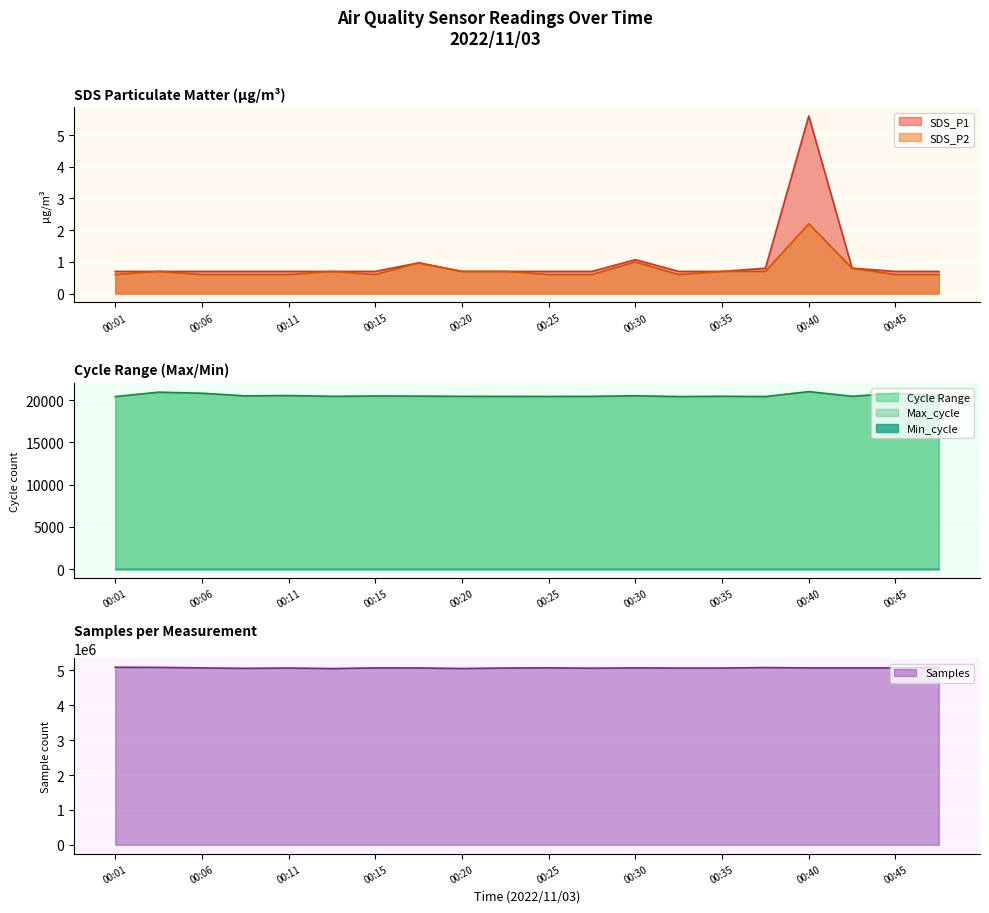

Reading right to left, transcribe all the data shown in this chart.

SDS_P1: 0.7	0.7	0.8	5.6	0.8	0.7	0.7	1.1	0.7	0.7	0.7	0.7	1.0	0.7	0.7	0.7	0.7	0.7	0.7	0.7
SDS_P2: 0.6	0.6	0.8	2.2	0.7	0.7	0.6	1.0	0.6	0.6	0.7	0.7	1.0	0.6	0.7	0.6	0.6	0.6	0.7	0.6
Max_cycle: 20461.0	20826.0	20470.0	21017.0	20437.0	20468.0	20434.0	20528.0	20460.0	20449.0	20456.0	20460.0	20488.0	20503.0	20461.0	20555.0	20515.0	20828.0	20954.0	20432.0
Samples: 5083683.0	5068414.0	5067617.0	5068472.0	5078376.0	5065273.0	5064599.0	5068996.0	5060761.0	5069995.0	5065488.0	5051672.0	5067106.0	5068228.0	5049560.0	5065457.0	5056075.0	5068255.0	5084870.0	5087938.0